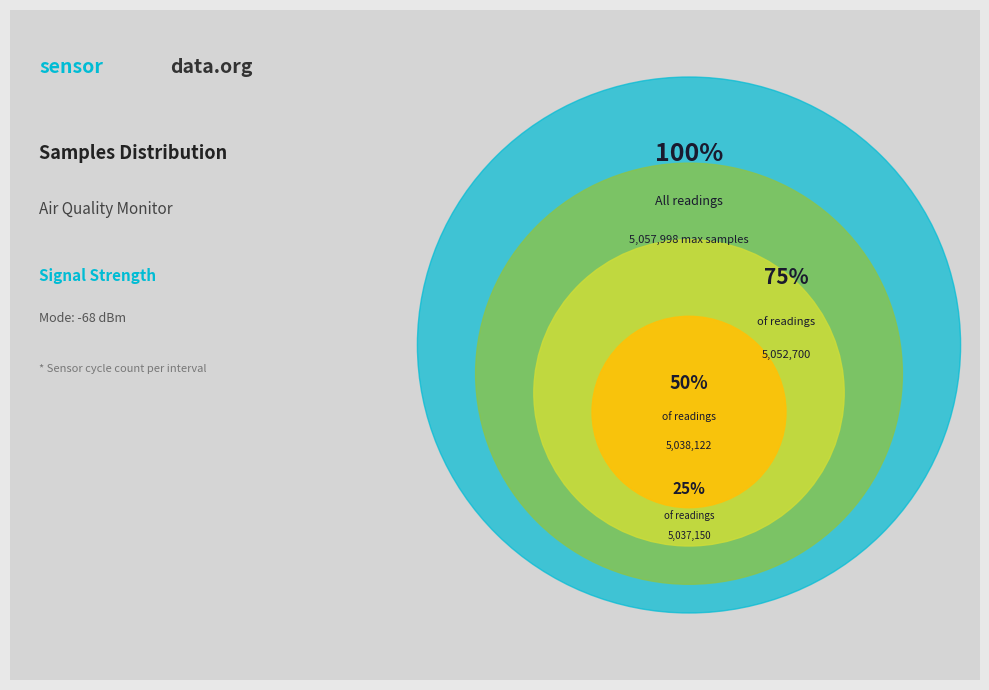

Is there any slice that represents more than half of the pie?

No